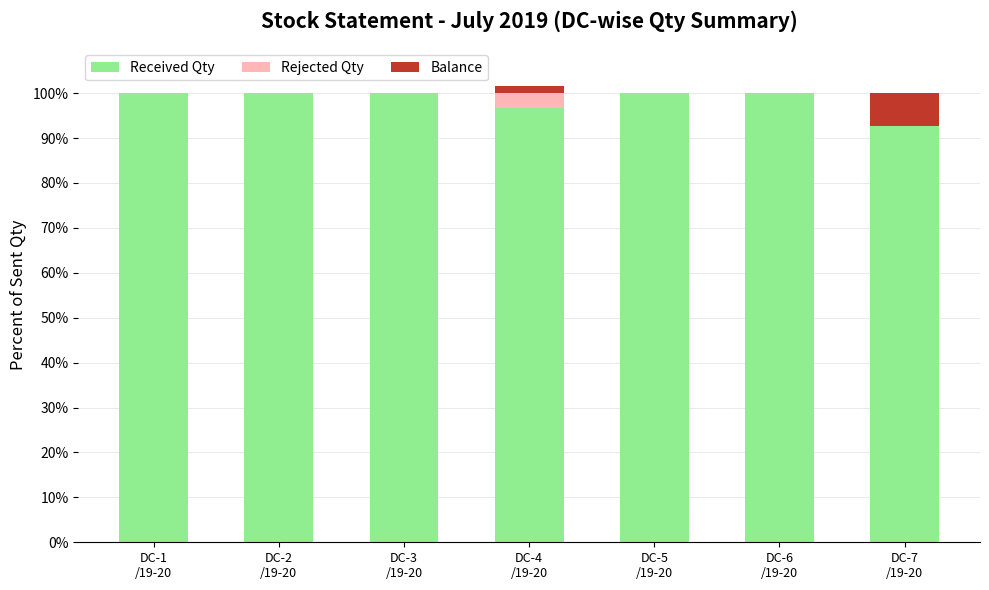

How many Received Qty values are between 96 and 100?

6